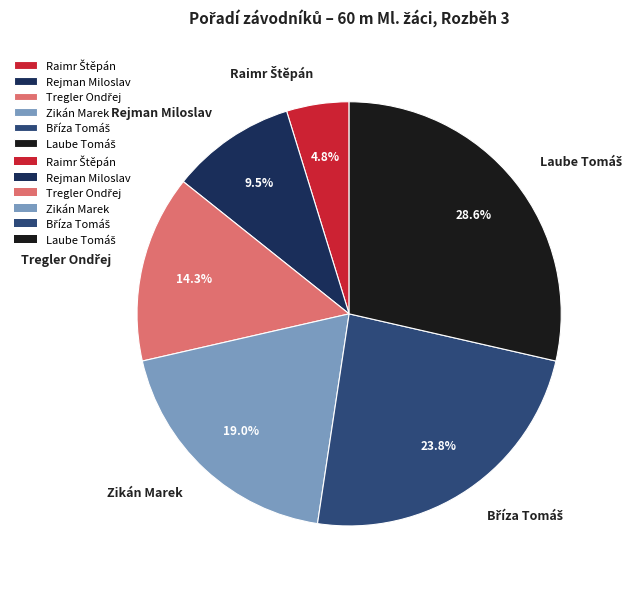

Is there any slice that represents more than half of the pie?

No